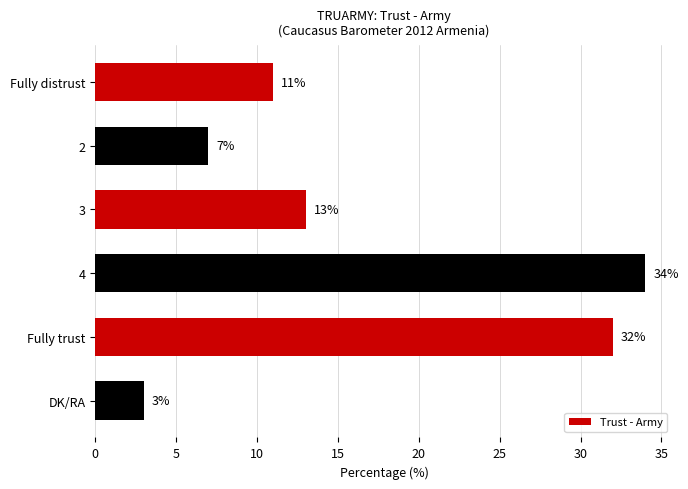

The chart shows a value of 34 at 4. True or false?

True